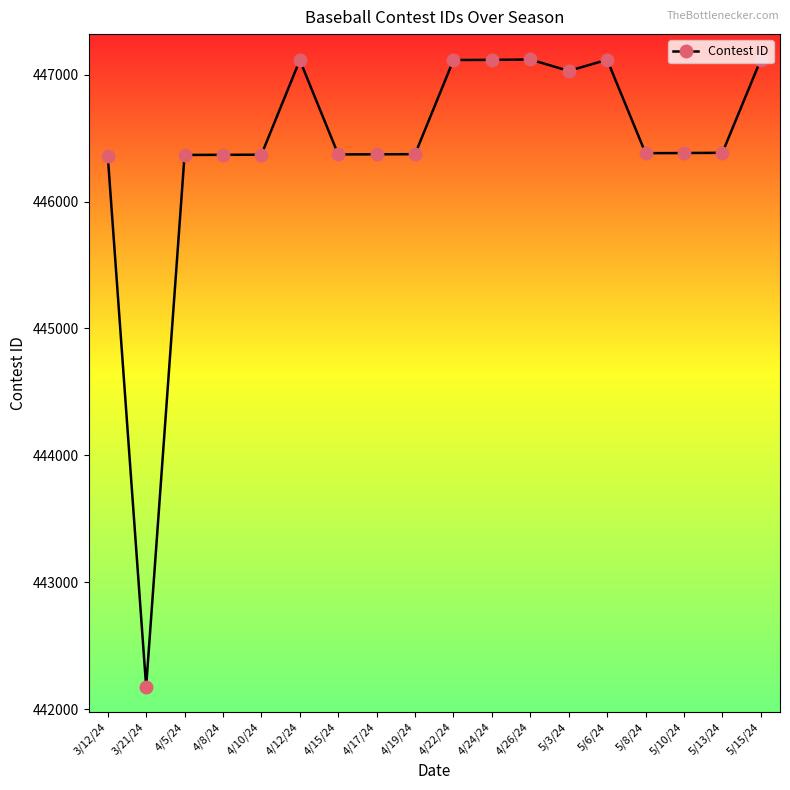

Approximately how many times larger is the value at 4/8/24 compared to 4/17/24?

1.0